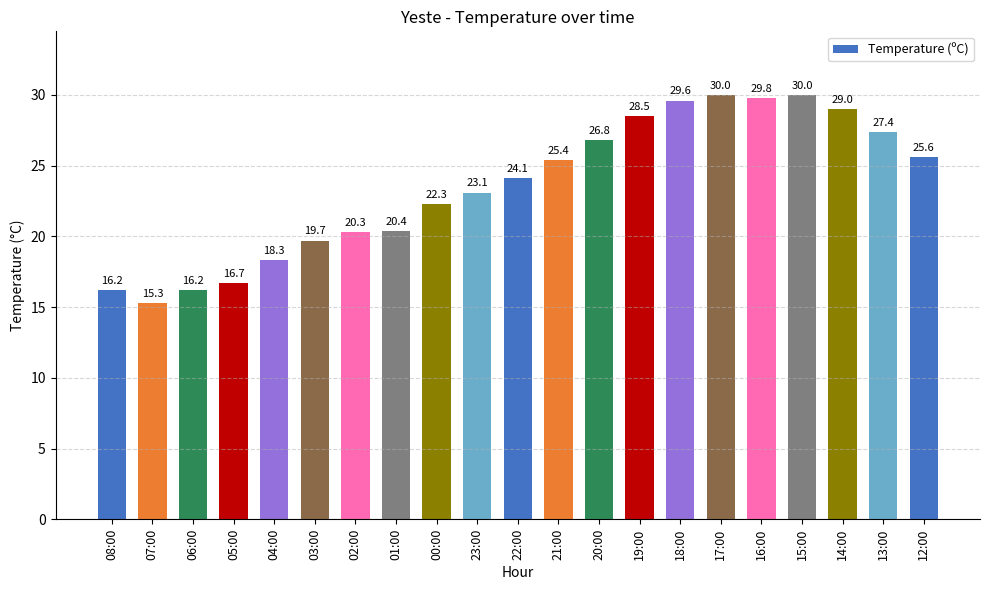

What is the label of the 12th bar from the left?

21:00